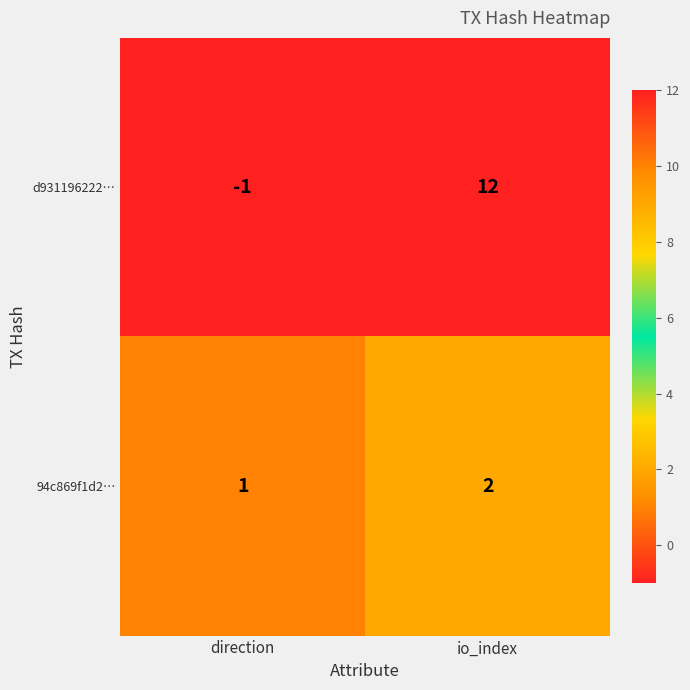

Is it true that d931196222… equals -2 at direction?

False